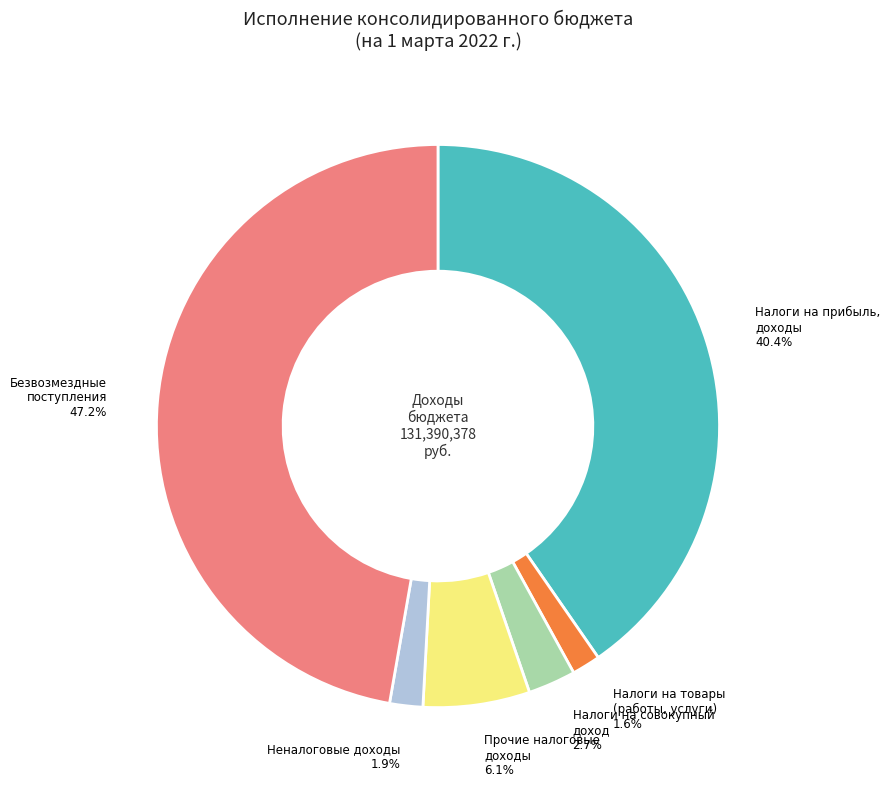

How many slices are in this pie chart?

6